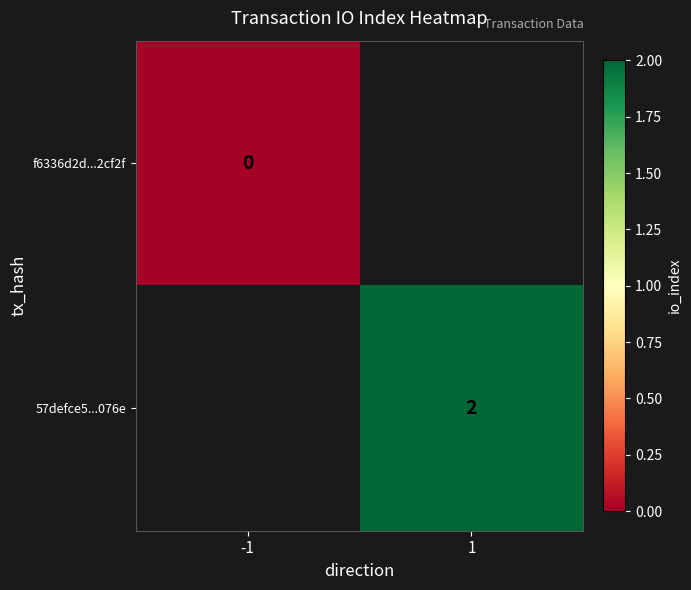

The value of 57defce5...076e at 1 is 2. True or false?

True